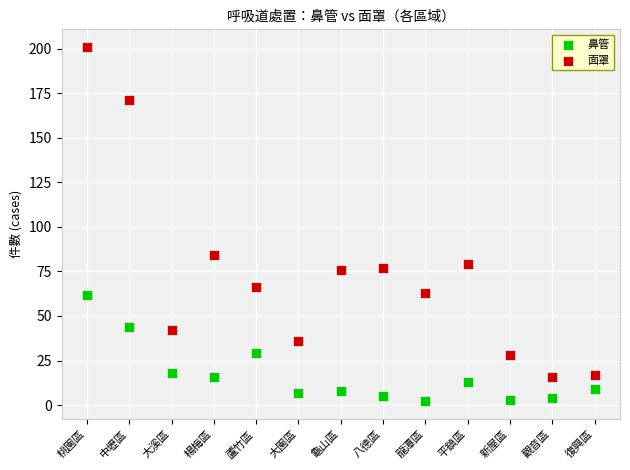

Which series contains the highest Y value?

面罩